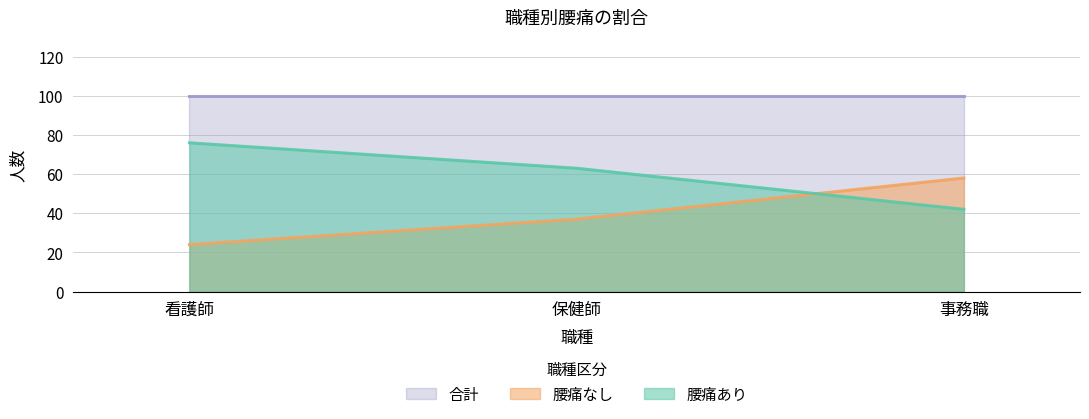

Between 看護師 and 事務職, which series saw the biggest shift?

腰痛あり